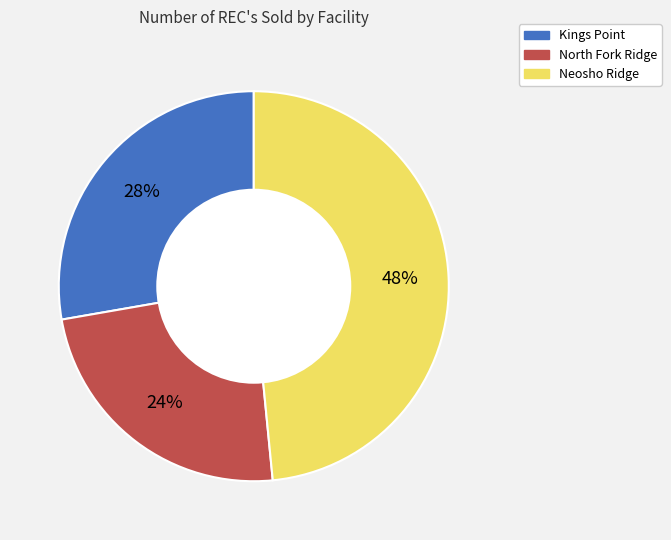

Rank the categories by value from lowest to highest.

North Fork Ridge, Kings Point, Neosho Ridge